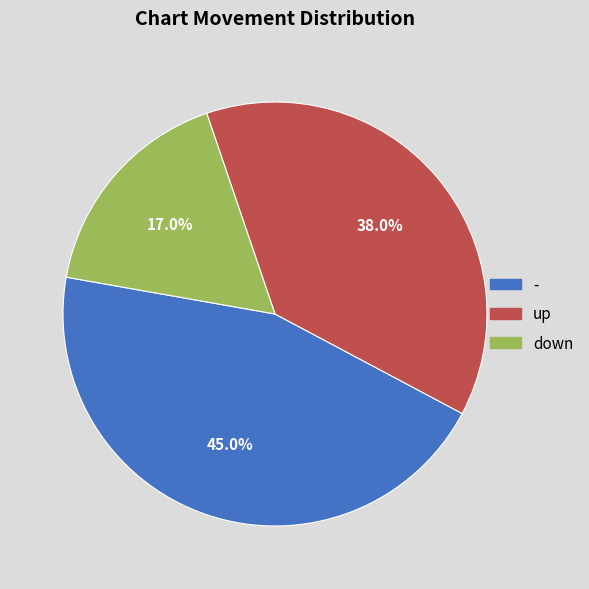

To the nearest percent, what is the average slice percentage?

33%